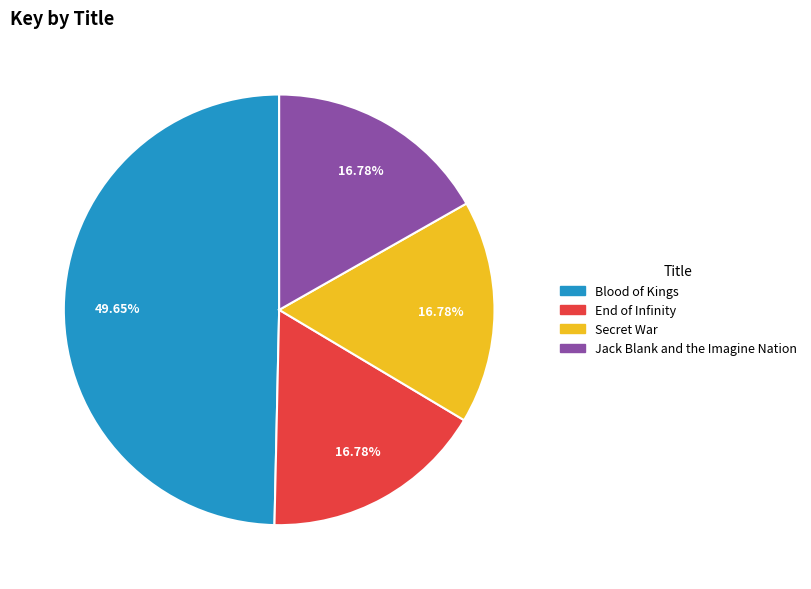

The Secret War slice represents 17% of the pie. True or false?

True